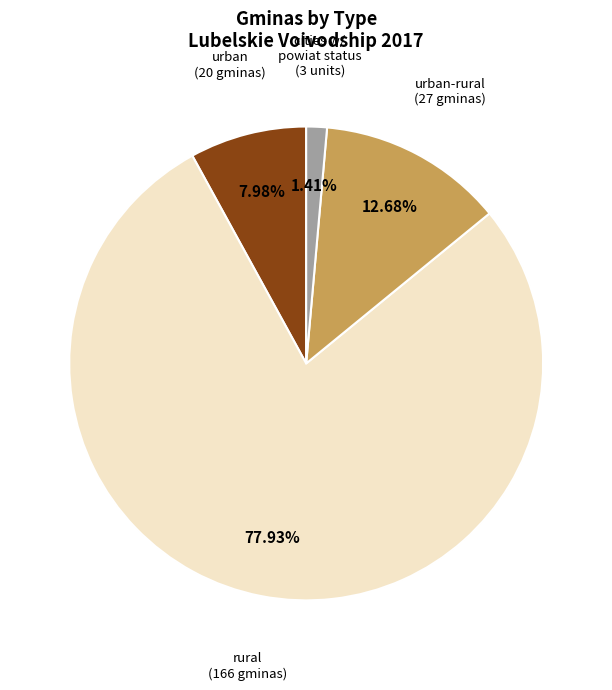

Count the number of slices in the pie.

4